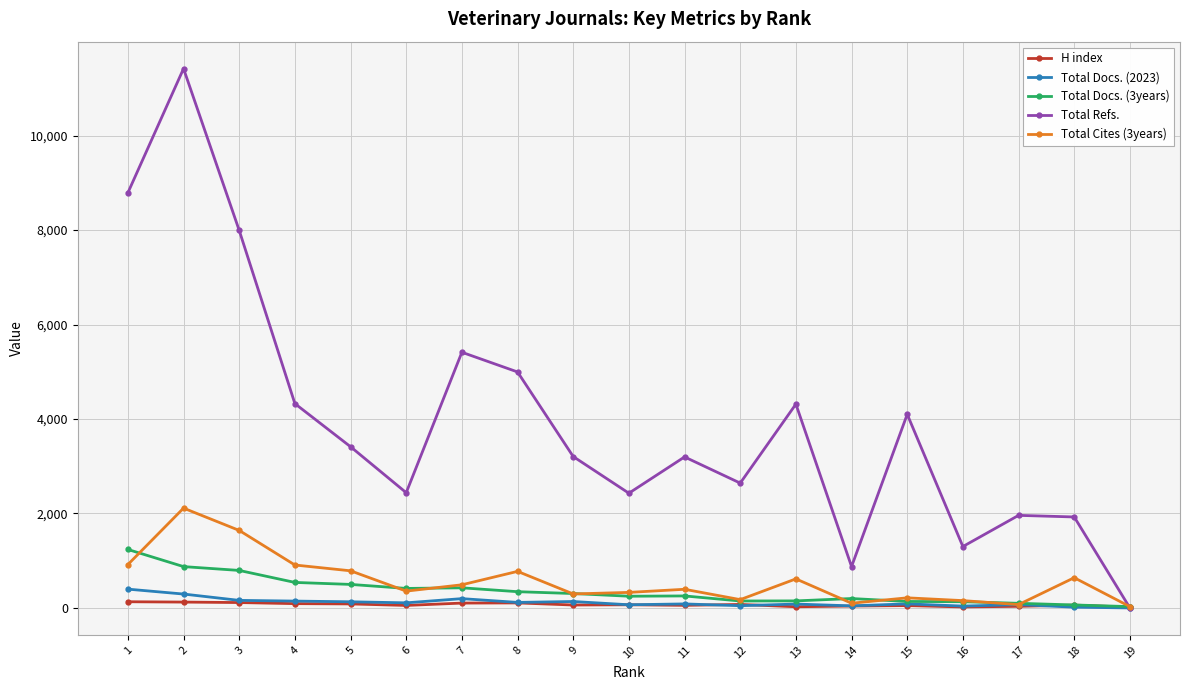

What value does the Total Docs. (2023) series have at 16, to the nearest 5?

40